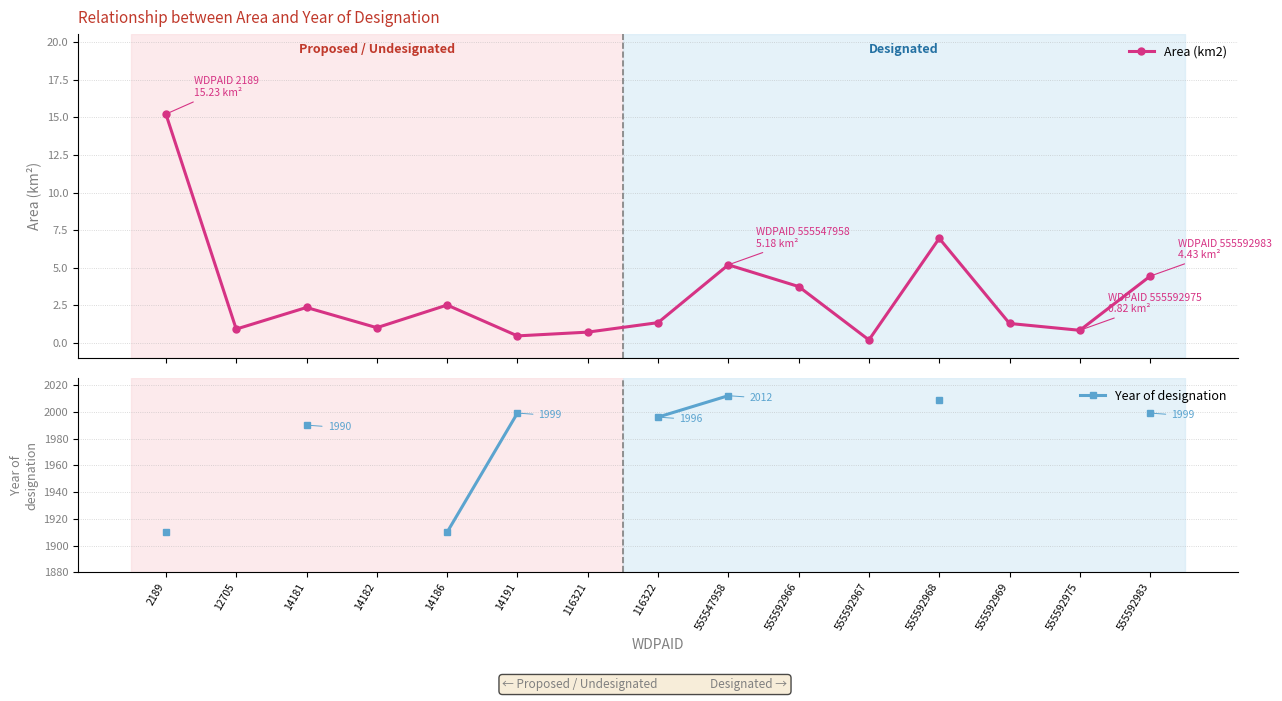

Which series has the widest spread of values?

Year of designation